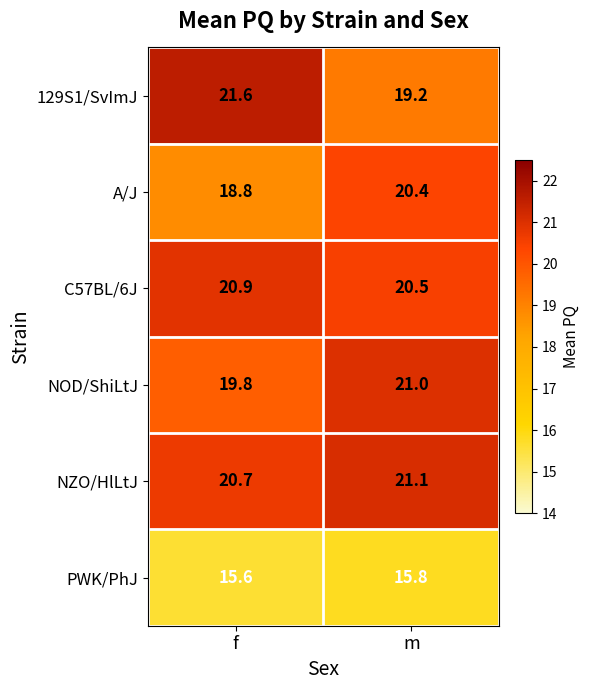

The C57BL/6J series shows 20.9 at f. True or false?

True